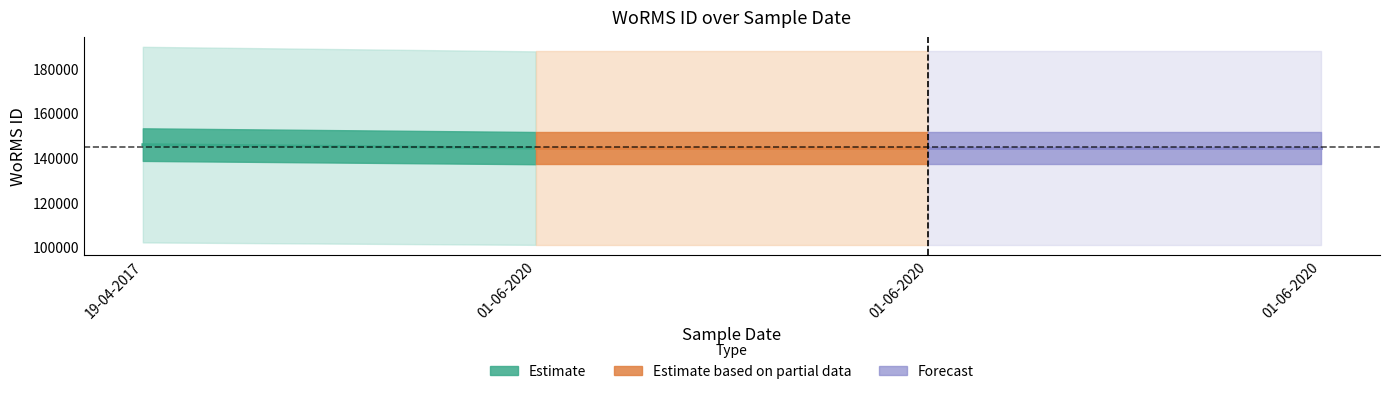

List the series in order of their peak value, highest first.

Estimate, Estimate based on partial data, Forecast